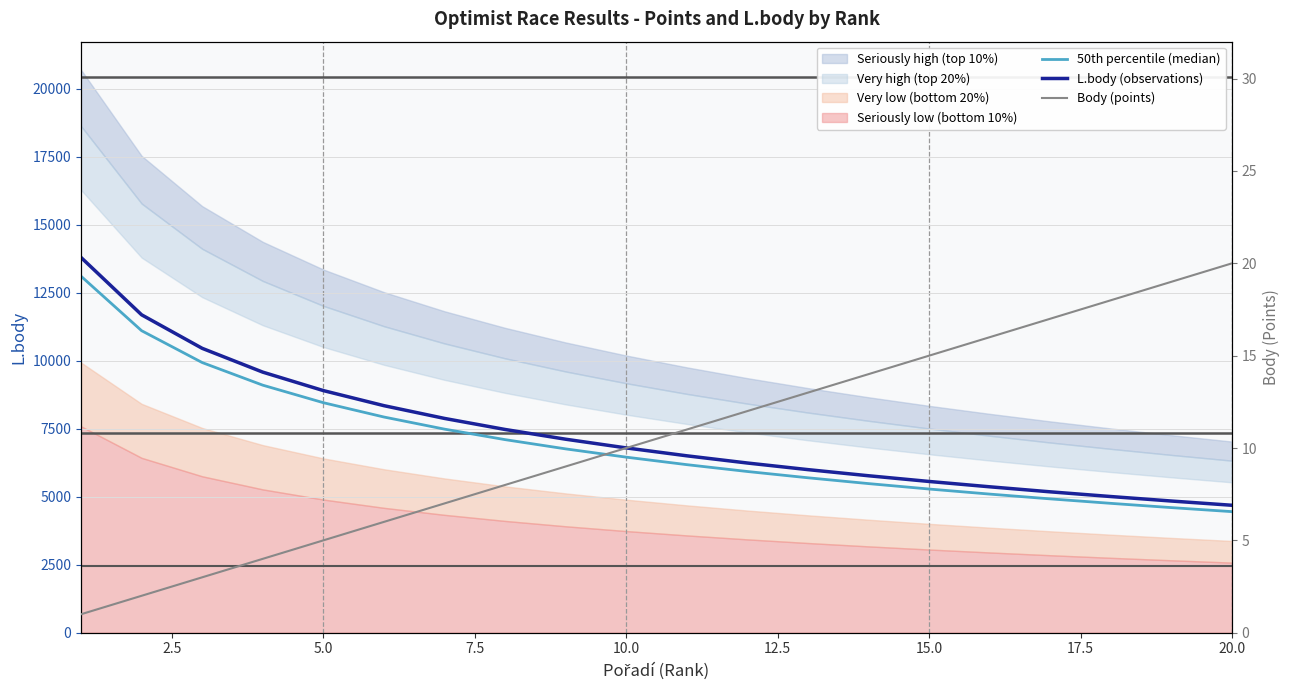

Rank the series by their maximum value, from lowest to highest.

Body (points), 50th percentile (median), L.body (observations)